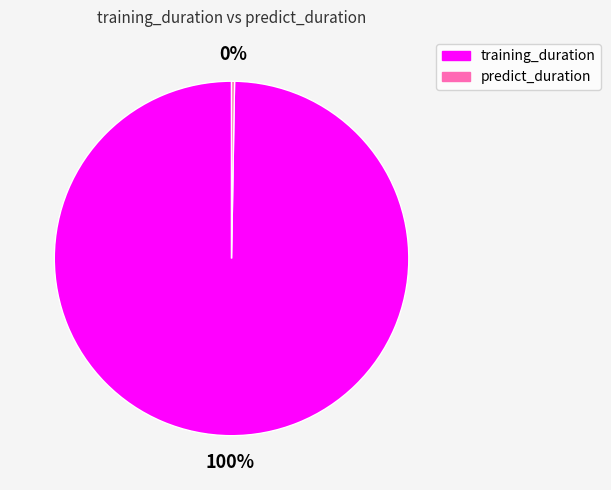

Which category accounts for the majority?

training_duration